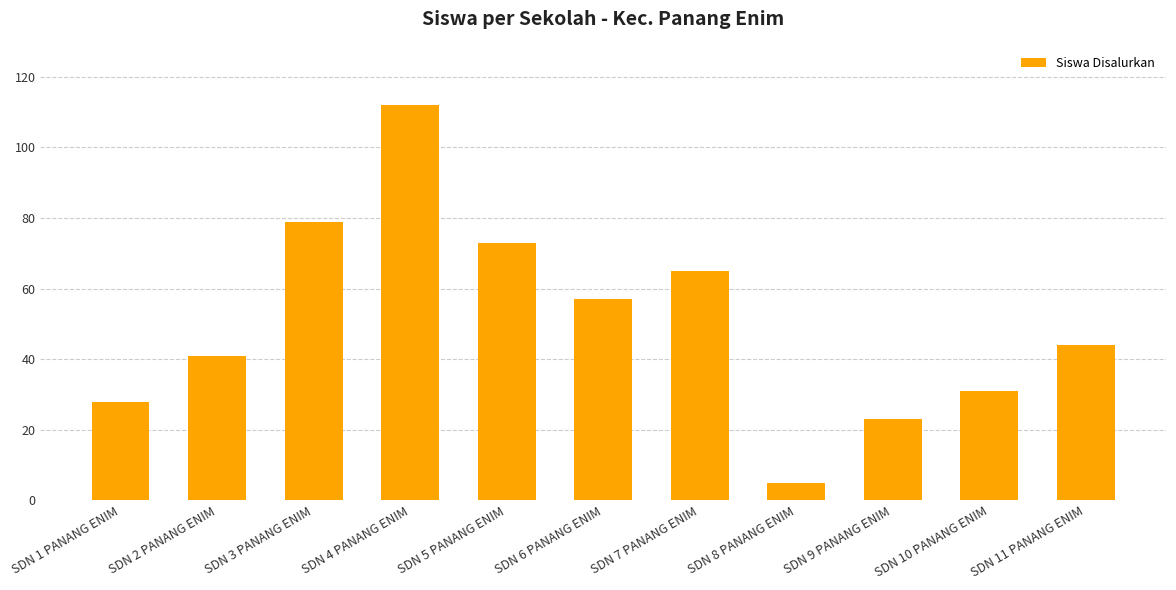

The chart shows a value of 31 at SDN 10 PANANG ENIM. True or false?

True